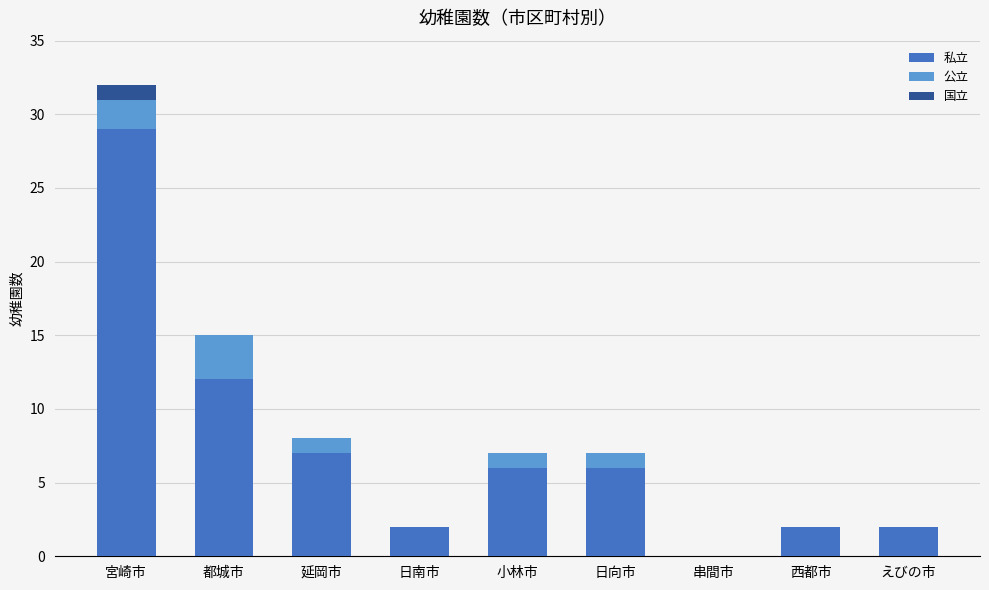

Where is 私立 nearest to the value 14?

都城市